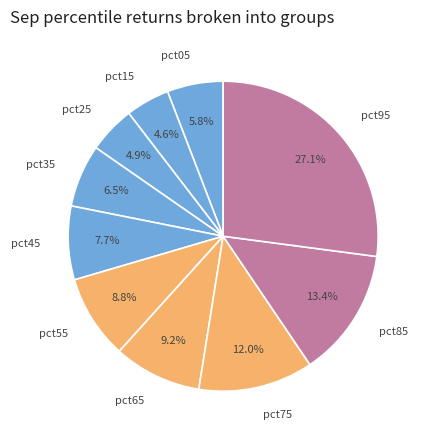

To the nearest percent, what is the difference between the pct65 and pct15 slice percentages?

5%